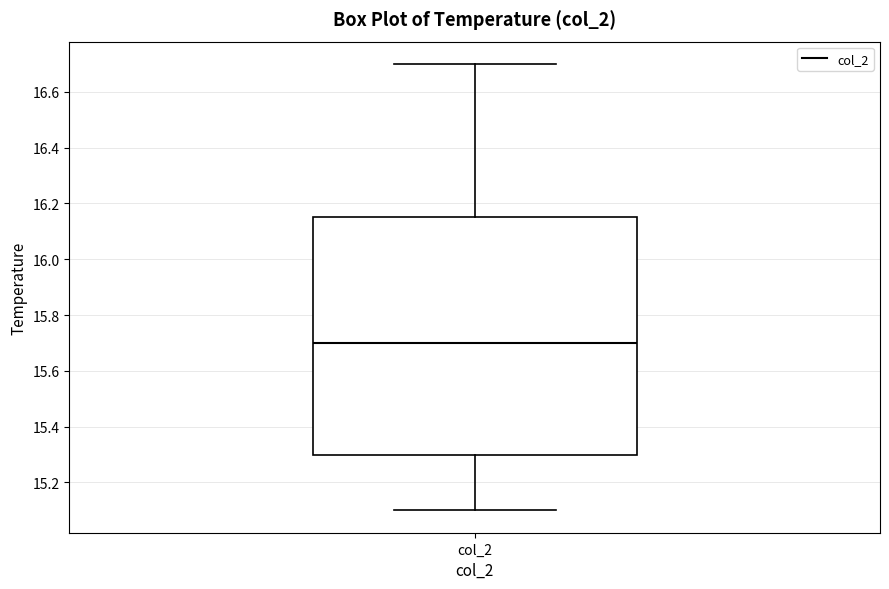

Where does the lower whisker of the box for col_2 end on the y-axis? The values are not printed on the chart, so give them approximately, as read against the axis.

15.10